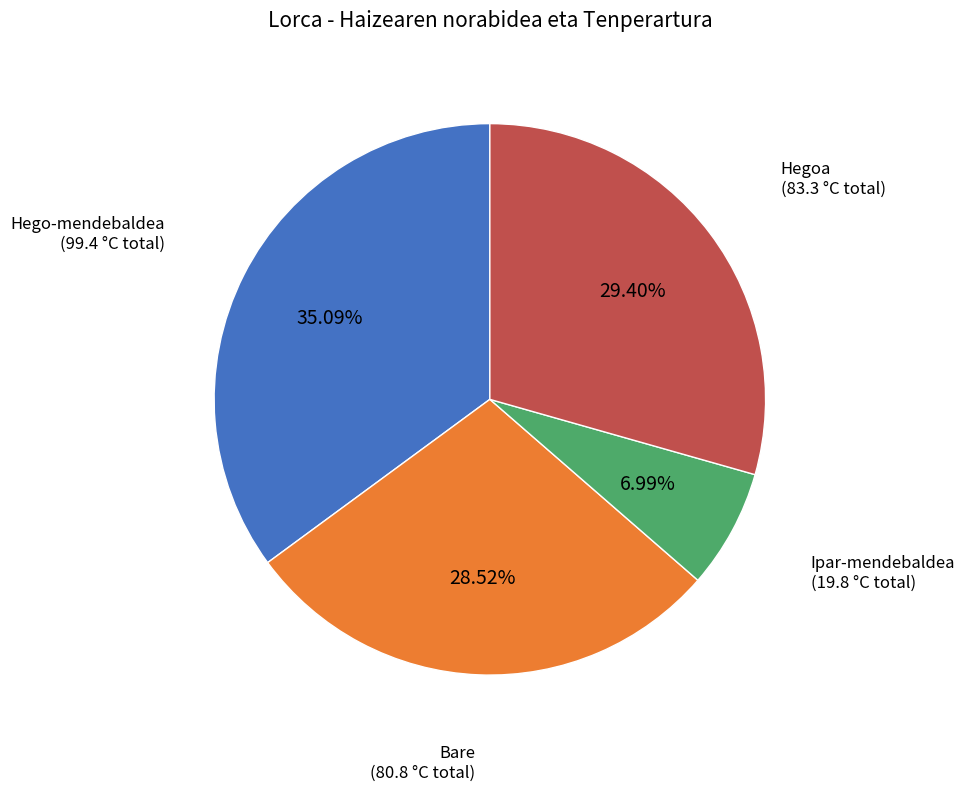

Between Hegoa and Hego-mendebaldea, which is larger?

Hego-mendebaldea